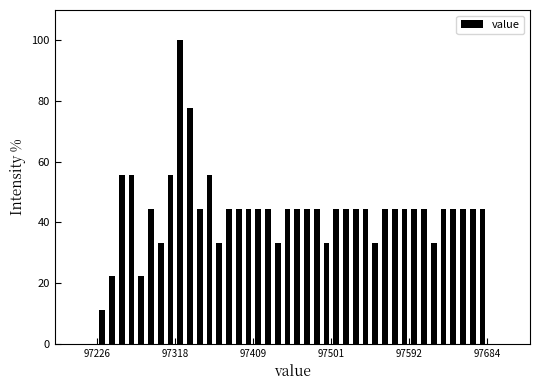

Around what value on the x-axis is the tallest bar? Give the approximate position of its centre, as read against the axis.

97320